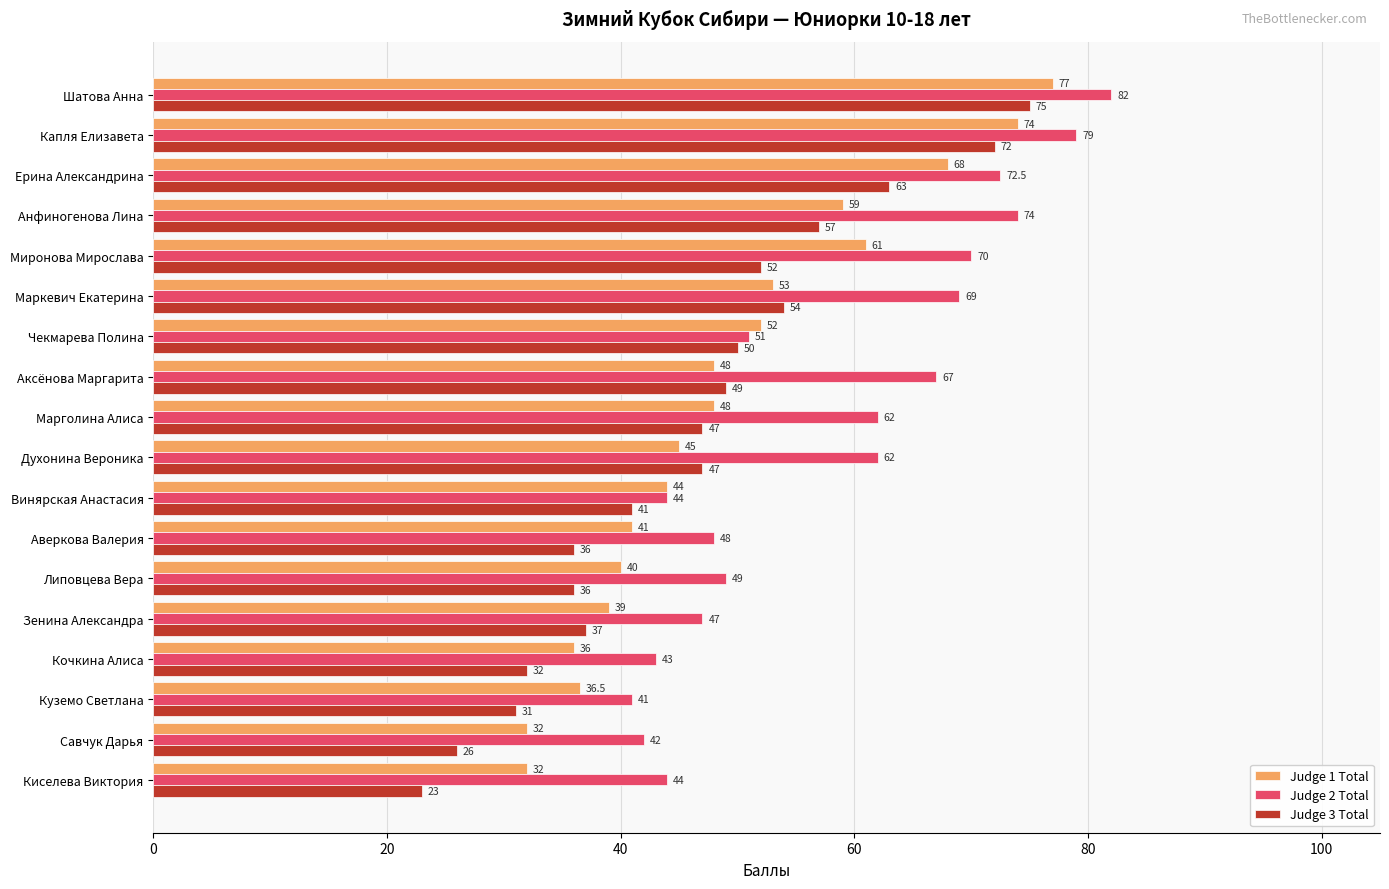

Which label corresponds to the largest value in the chart?

Шатова Анна